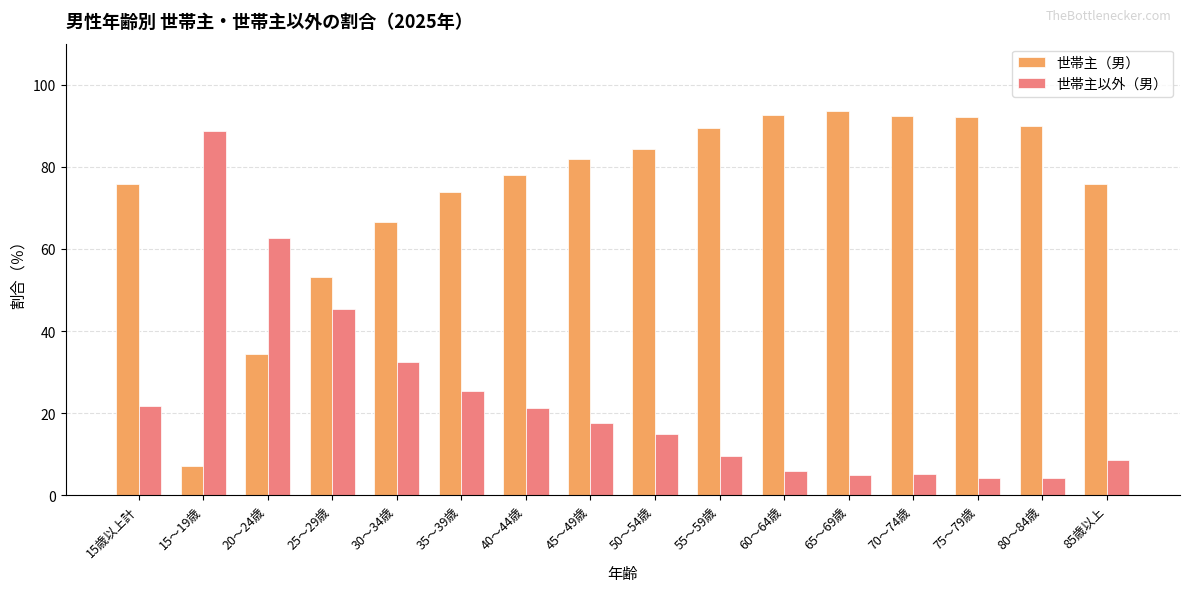

At how many categories does at least one series exceed 24?

16